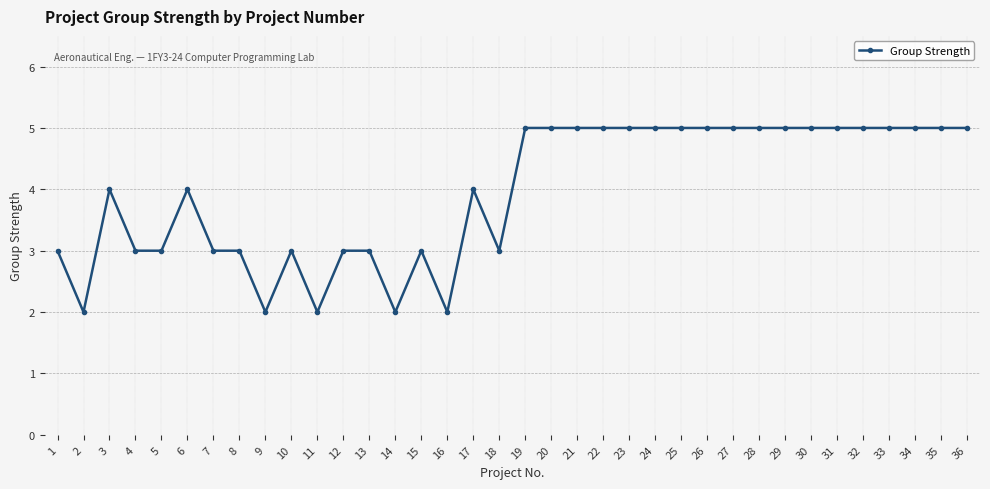

What is the difference between the second highest and second lowest values?

3